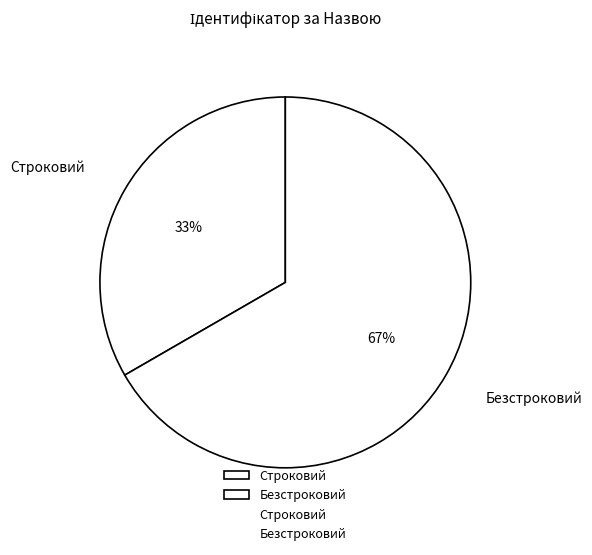

How many segments does this pie chart have?

2